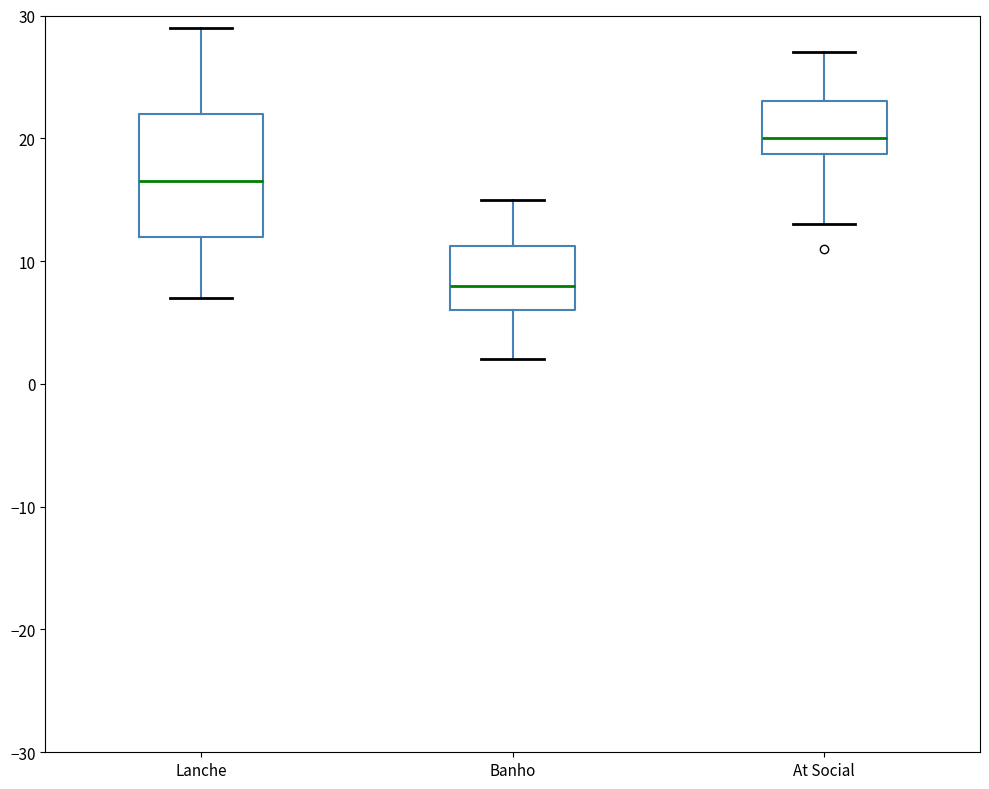

Reading left to right, transcribe this box plot: for each box, give where its median line is, the range the box spans, and where its two whiskers end, as read against the y-axis. The values are not printed on the chart, so give them approximately, as read against the axis.

Lanche: median 17, box 12 to 22, whiskers 7 to 29
Banho: median 8, box 6 to 11, whiskers 2 to 15
At Social: median 20, box 19 to 23, whiskers 13 to 27